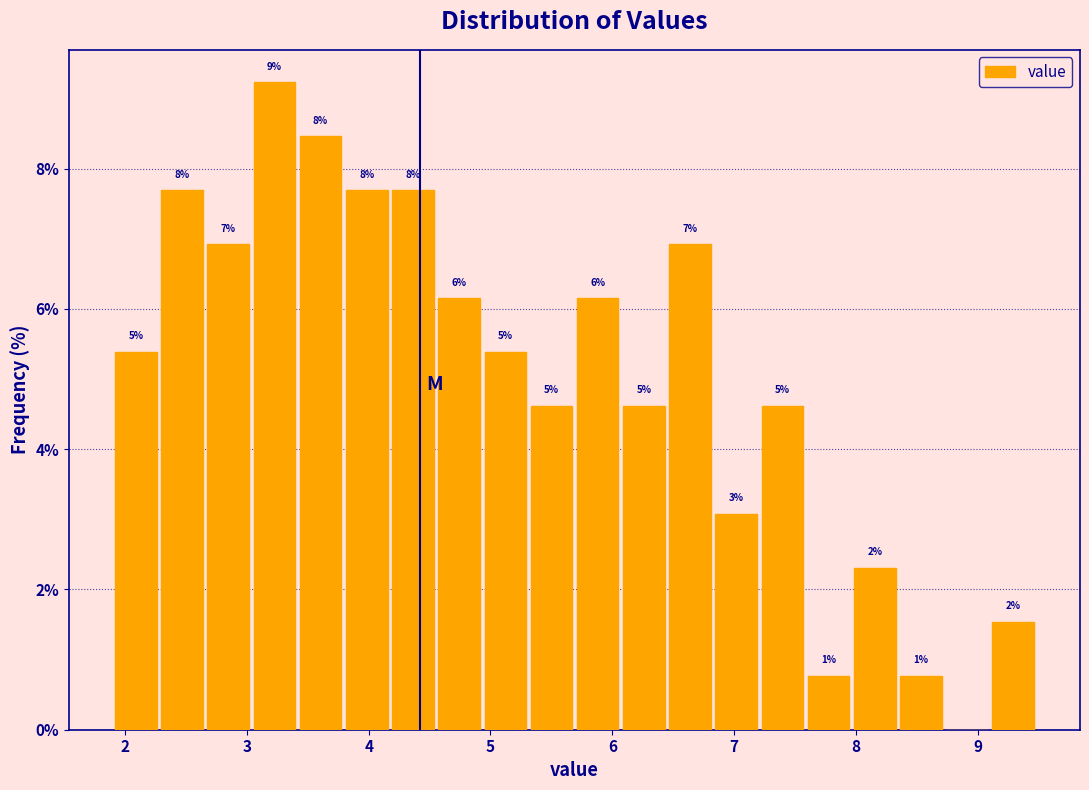

Read against the x-axis, roughly where is the centre of the tallest bar?

3.2